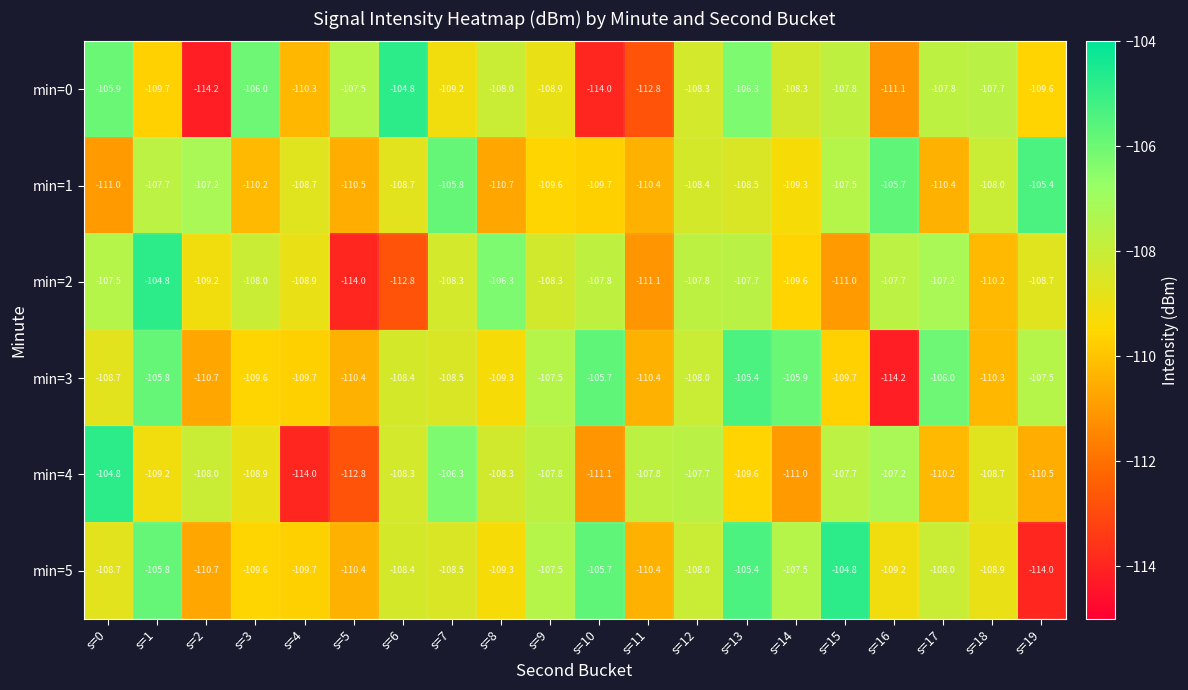

What is the difference between the second highest and second lowest values in the min=1 series?

5.0